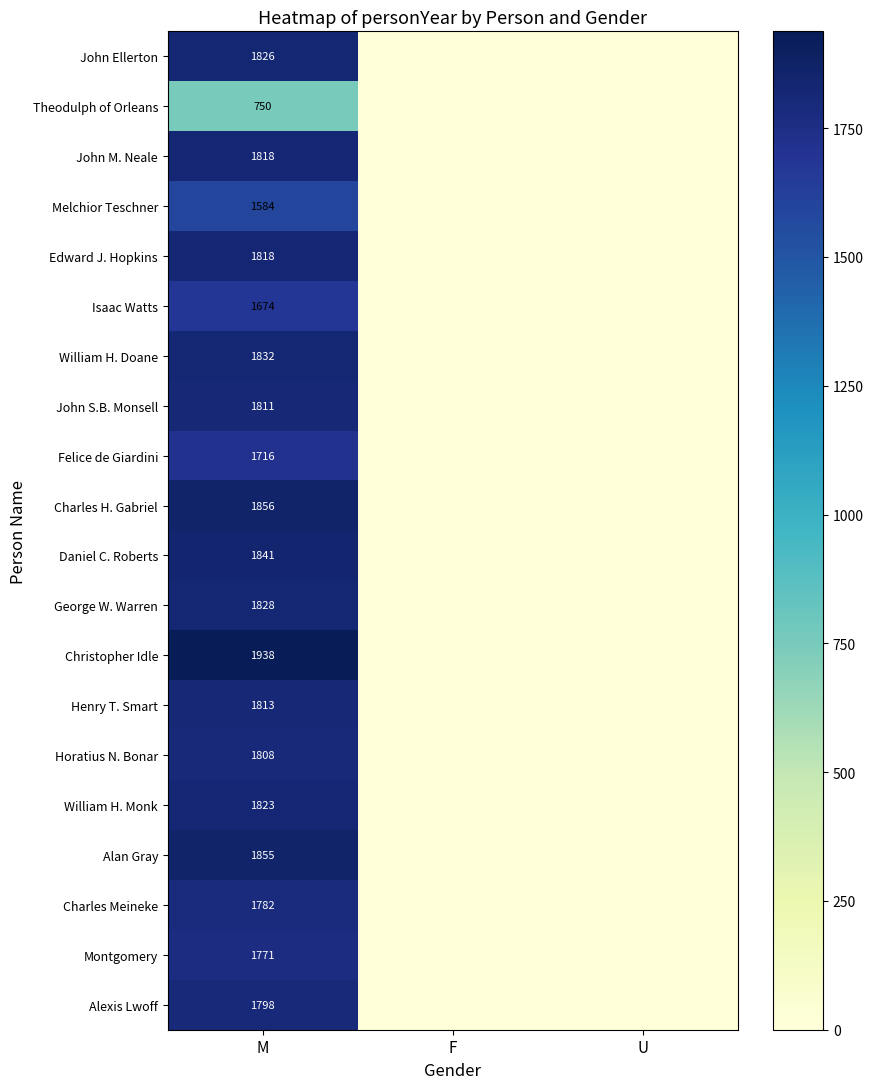

At which category is the sum across all series the highest?

M